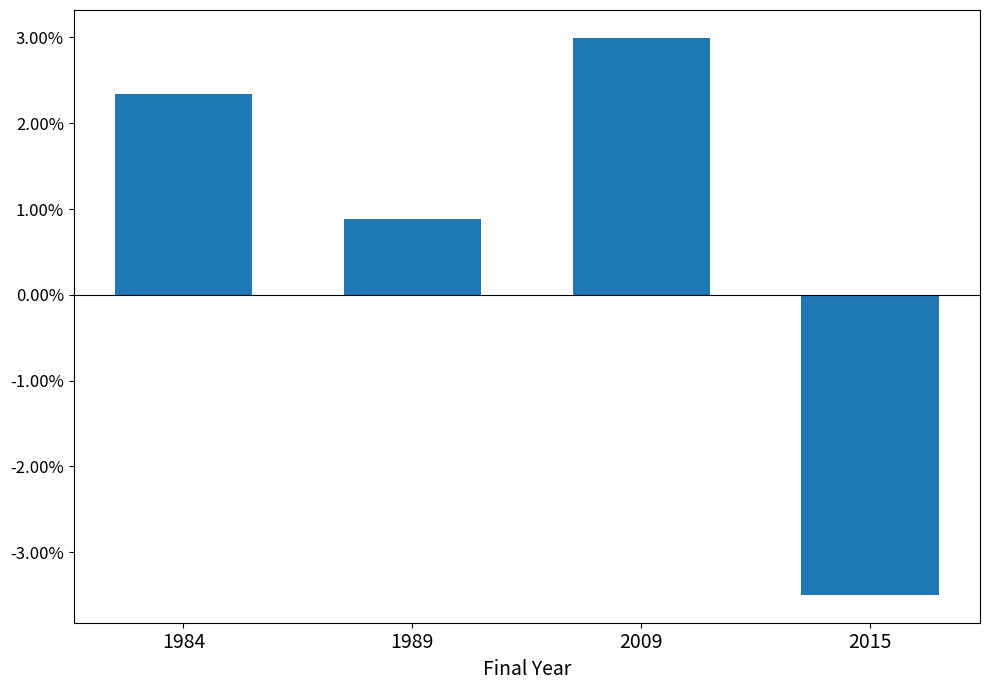

Are the bars horizontal?

No